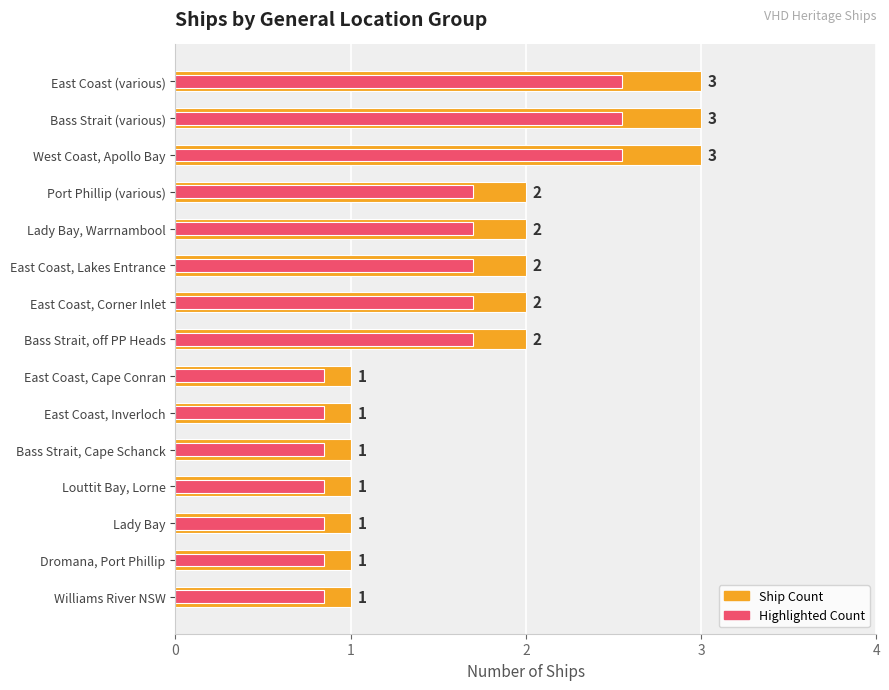

What is the difference between the maximum and minimum values in the Count (highlight) series?

1.7